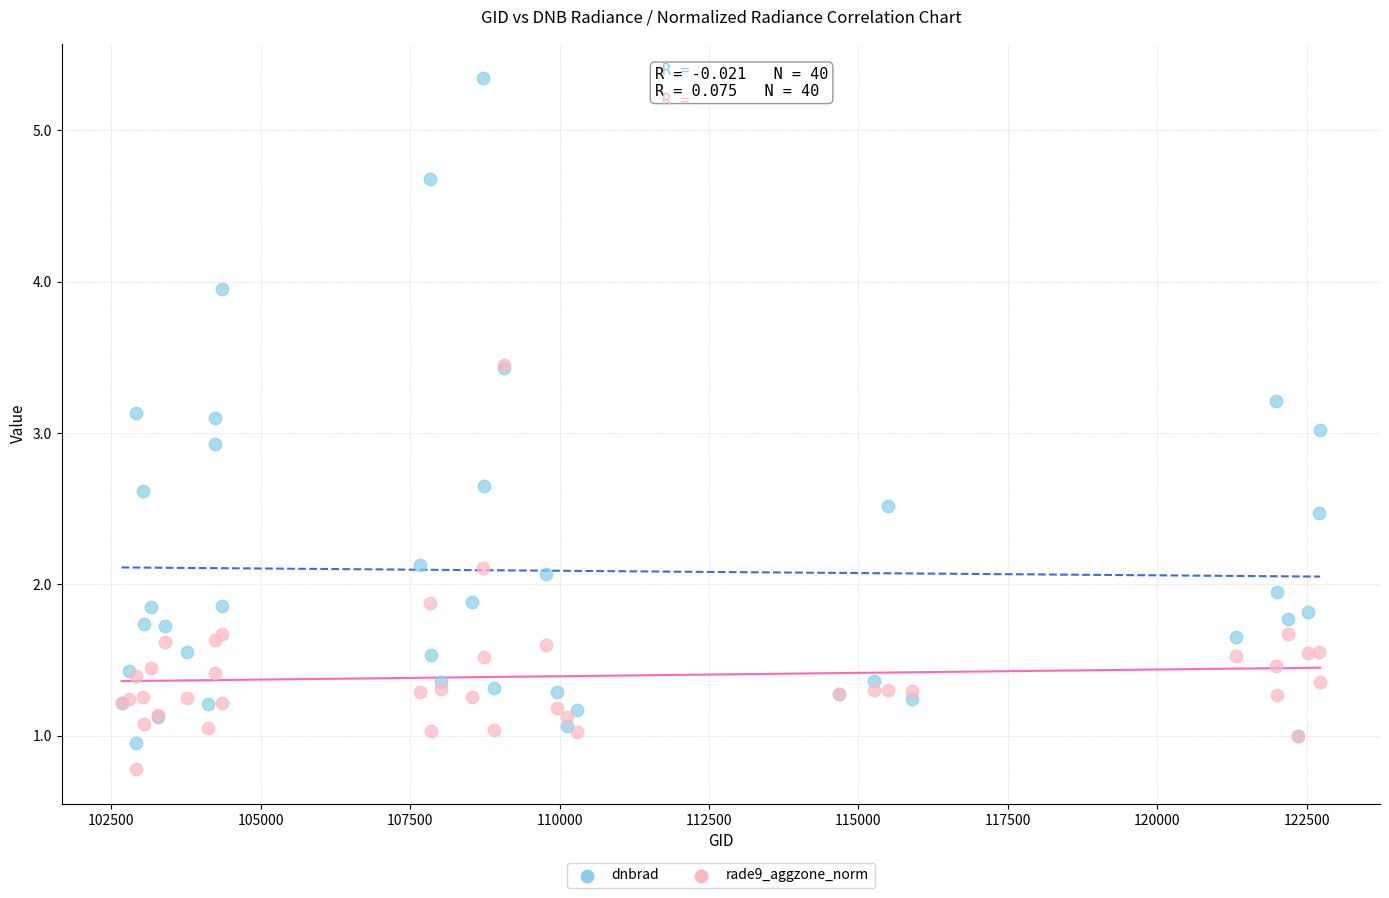

What are all the series names shown in the legend?

dnbrad, rade9_aggzone_norm